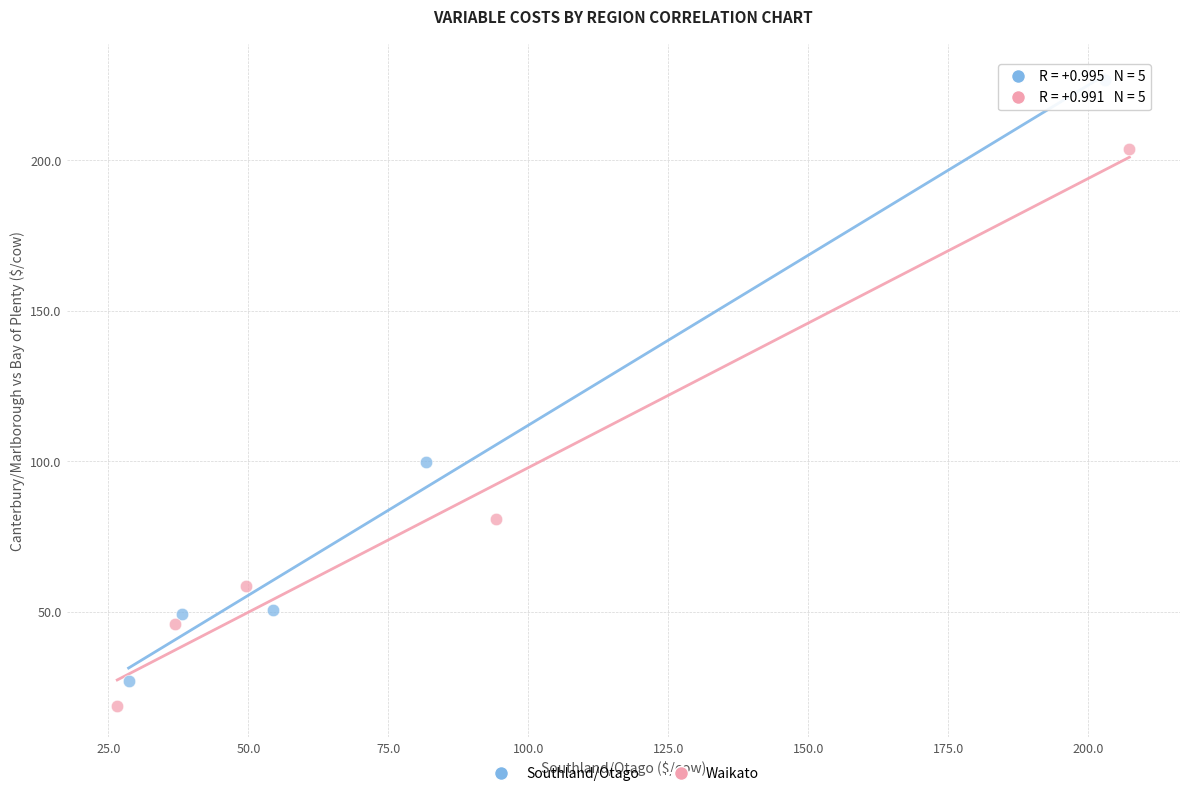

Which series contains the highest Y value?

Southland/Otago